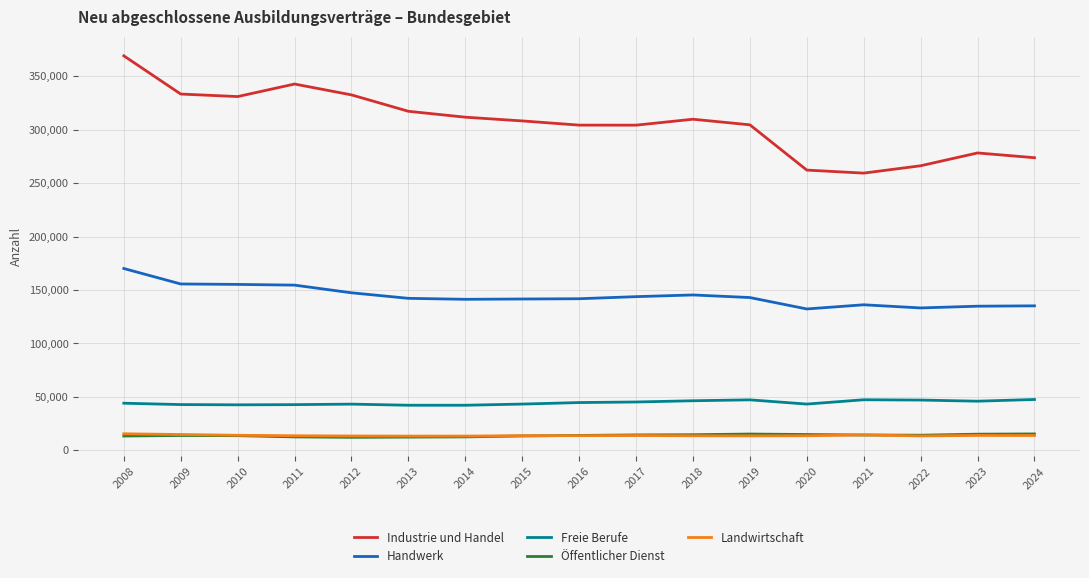

What is the total value across all series at 2013?

526827